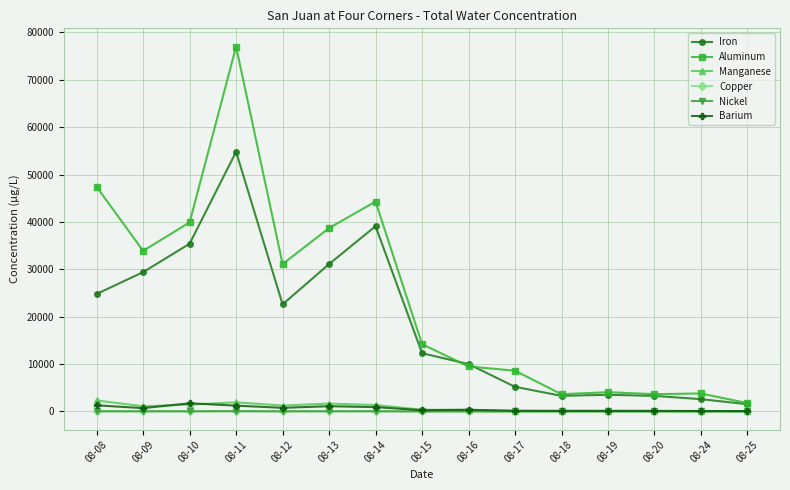

Does the chart display data point markers on the line(s)?

Yes